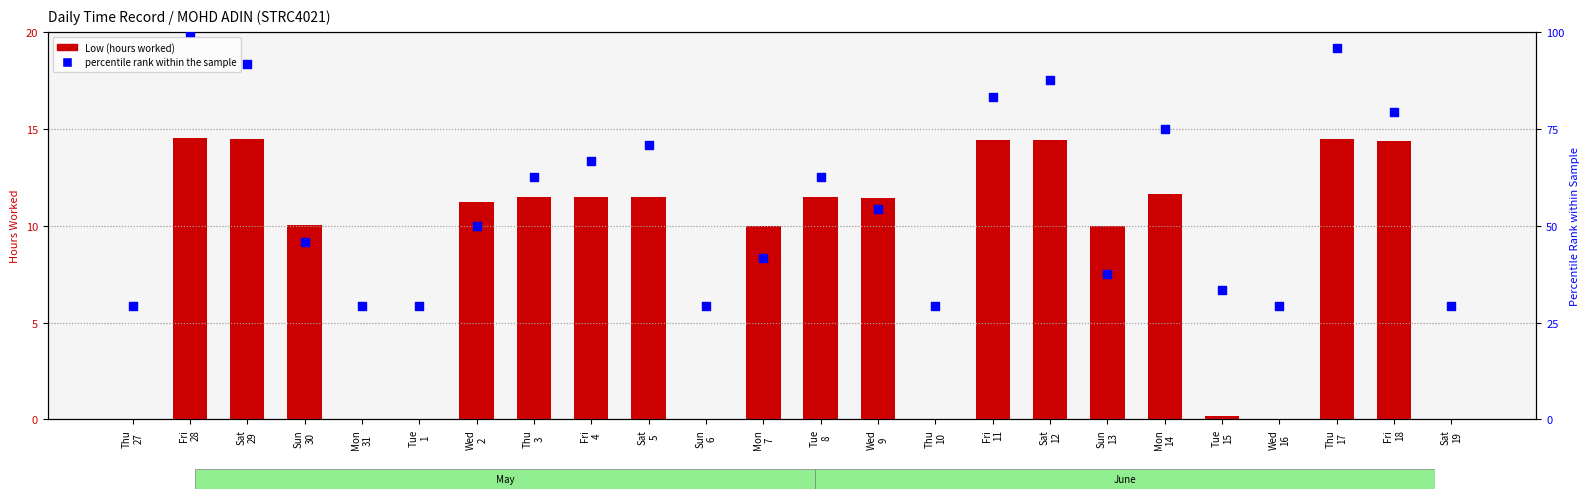

Is the value of percentile rank within the sample at Sun
30 greater than the value of Low (hours worked) at Wed
16?

Yes